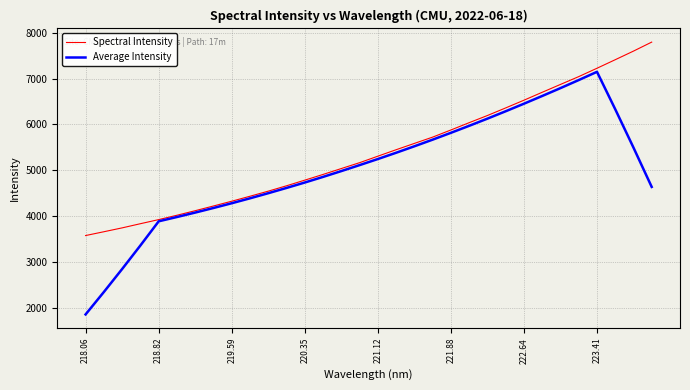

Which series has the widest spread of values?

Average Intensity